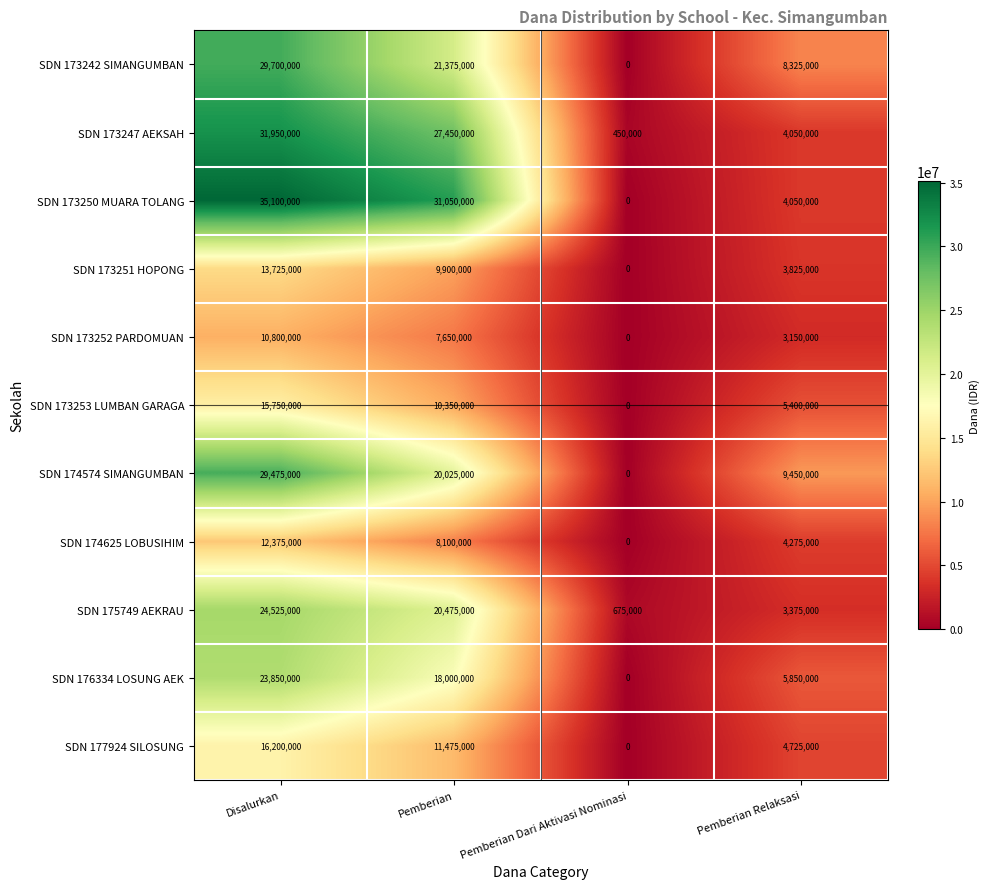

What is the difference between the SDN 174574 SIMANGUMBAN values at Pemberian Dari Aktivasi Nominasi and Disalurkan?

29475000